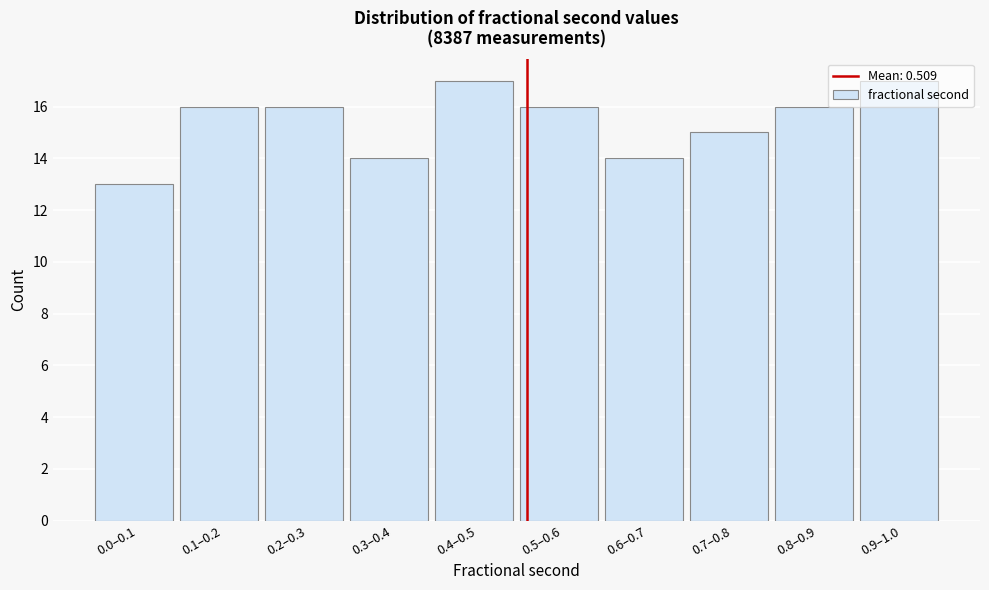

Which category has the lowest value across all series?

0.0–0.1